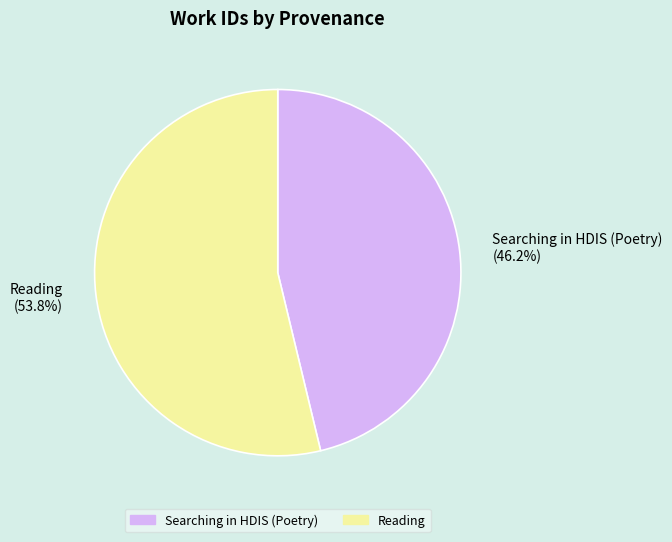

To the nearest percent, what portion does Searching in HDIS (Poetry) represent?

46%